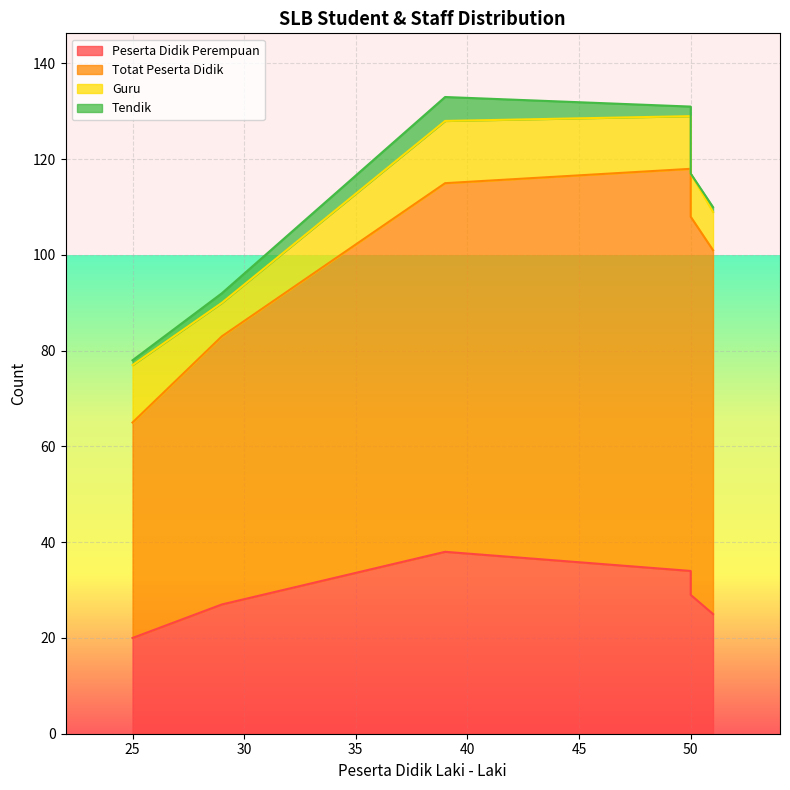

Is it true that Peserta Didik Perempuan equals 25 at 51?

True